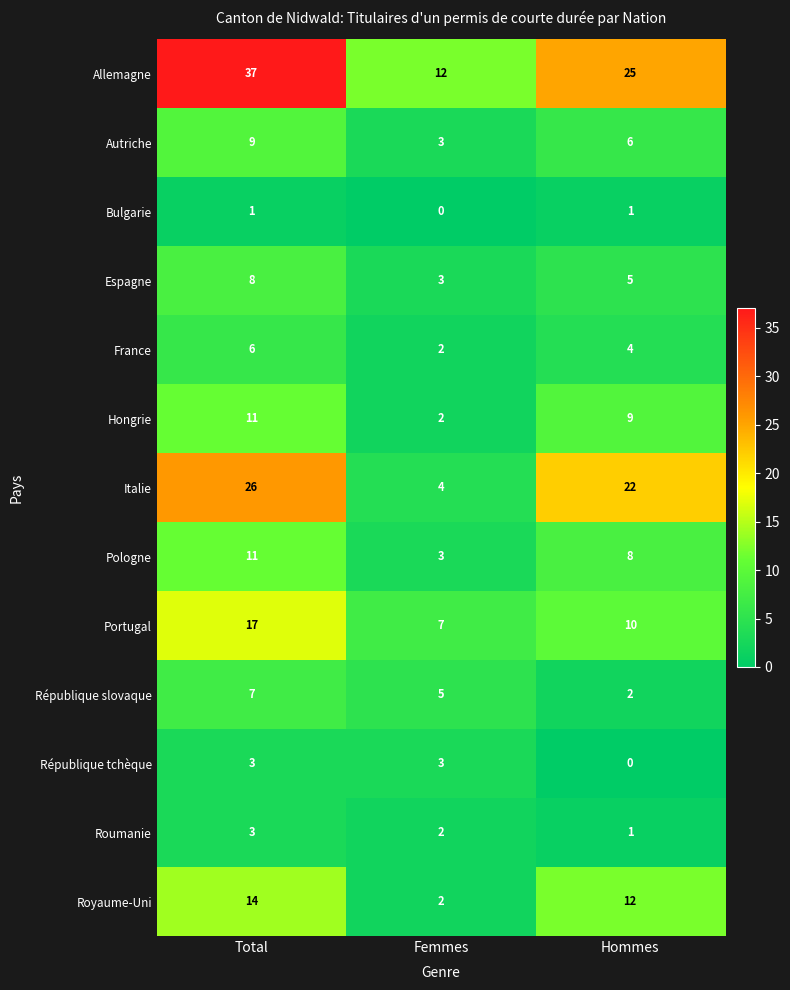

List the labels in order of Roumanie value, smallest first.

Hommes, Femmes, Total